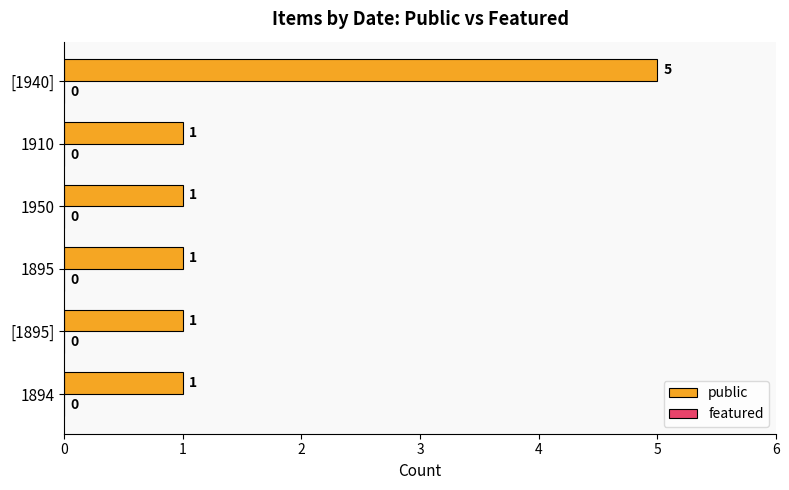

Approximately how many times larger is the value at 1894 compared to [1895]?

1.0